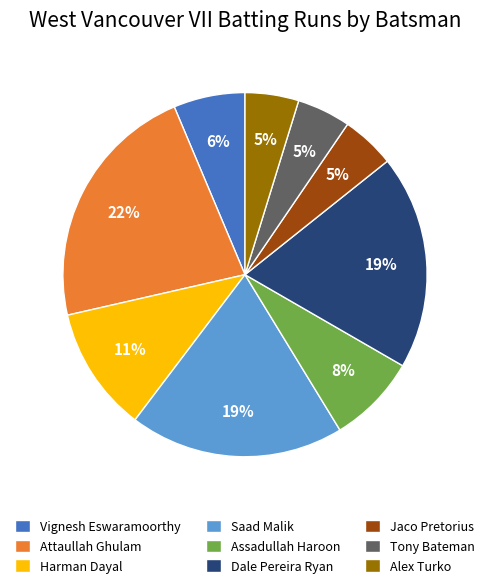

Which slice is the largest?

Attaullah Ghulam